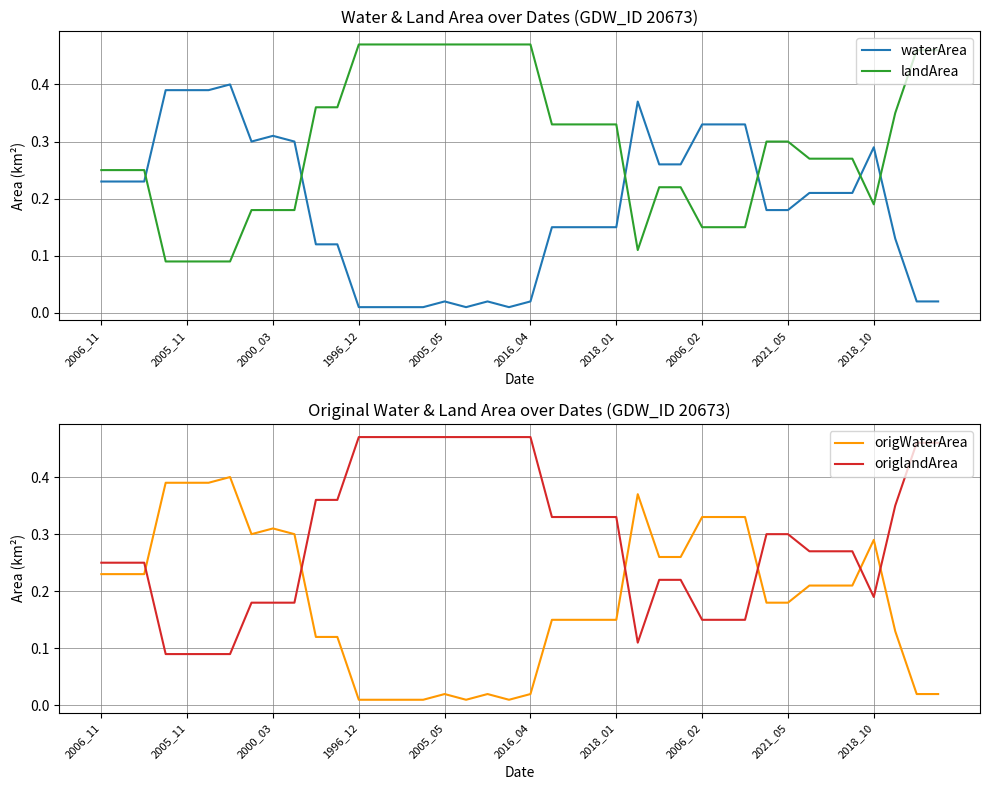

What is the lowest value of the origlandArea series?

0.1